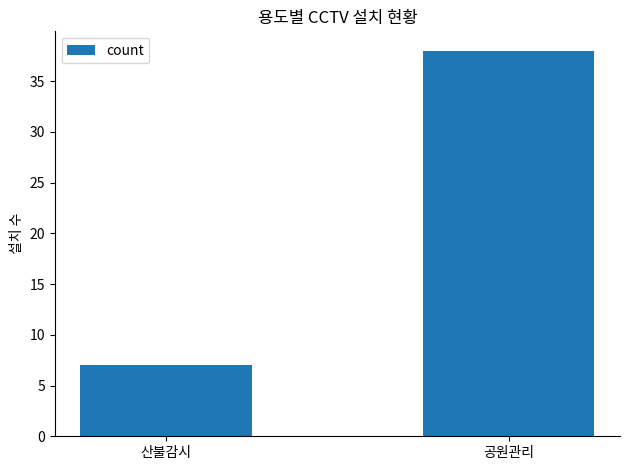

Is it true that the value at 공원관리 is 9?

False